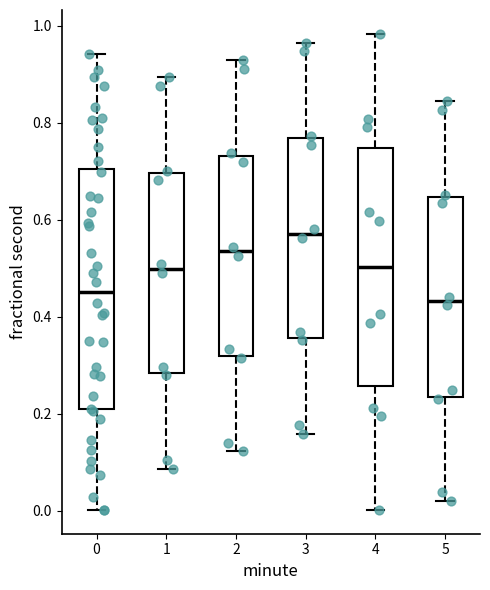

Reading left to right, read every box against the y-axis: the position of its median line, the range the box covers, and the ends of its whiskers. The values are not printed on the chart, so give them approximately, as read against the axis.

0: median 0.46, box 0.20 to 0.70, whiskers 0.00 to 0.94
1: median 0.50, box 0.28 to 0.70, whiskers 0.08 to 0.90
2: median 0.54, box 0.32 to 0.74, whiskers 0.12 to 0.92
3: median 0.58, box 0.36 to 0.76, whiskers 0.16 to 0.96
4: median 0.50, box 0.26 to 0.74, whiskers 0.00 to 0.98
5: median 0.44, box 0.24 to 0.64, whiskers 0.02 to 0.84